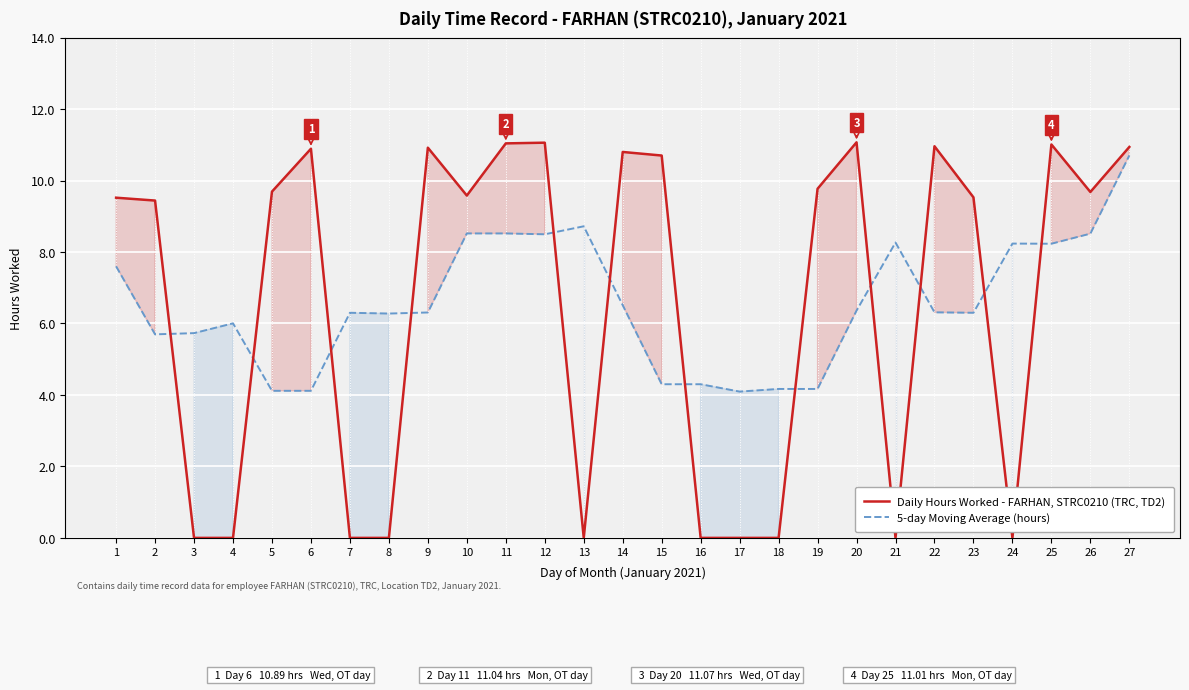

What is the total value across all series at 23?

15.8